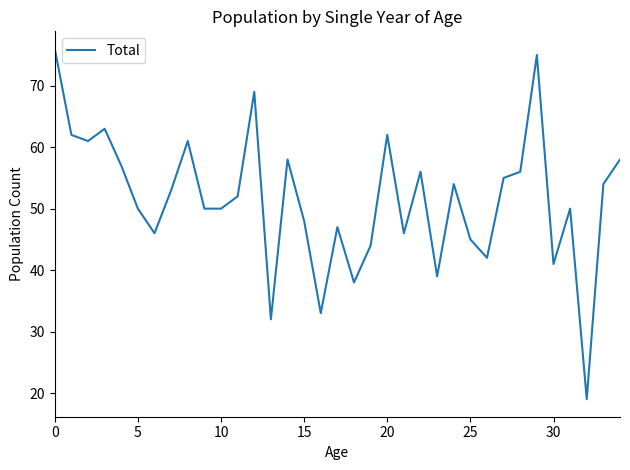

Reading right to left, list all the values displayed in this chart.

58	54	19	50	41	75	56	55	42	45	54	39	56	46	62	44	38	47	33	48	58	32	69	52	50	50	61	53	46	50	57	63	61	62	76